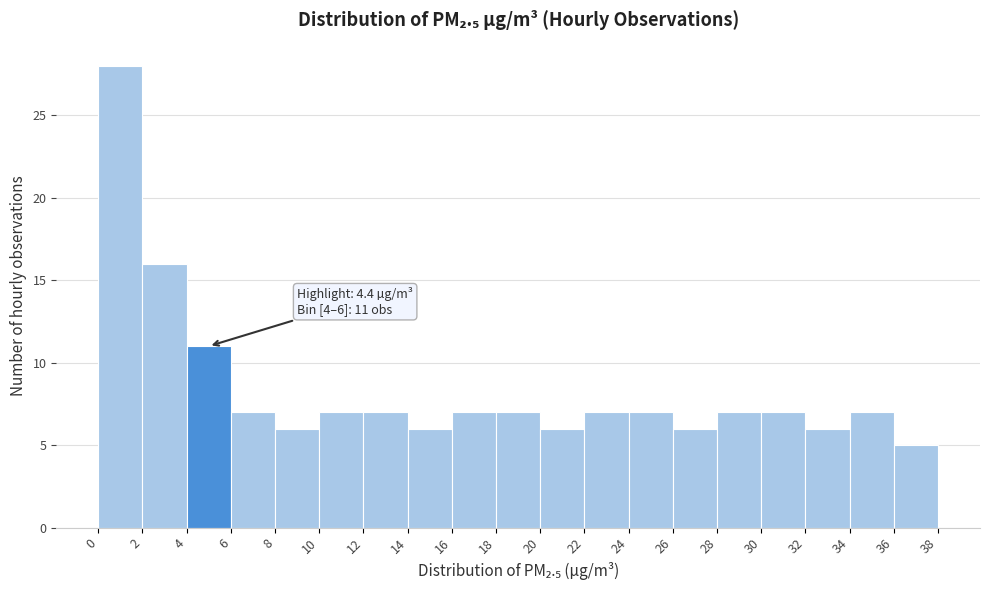

Over which range of the x-axis is the bar tallest?

0 to 2